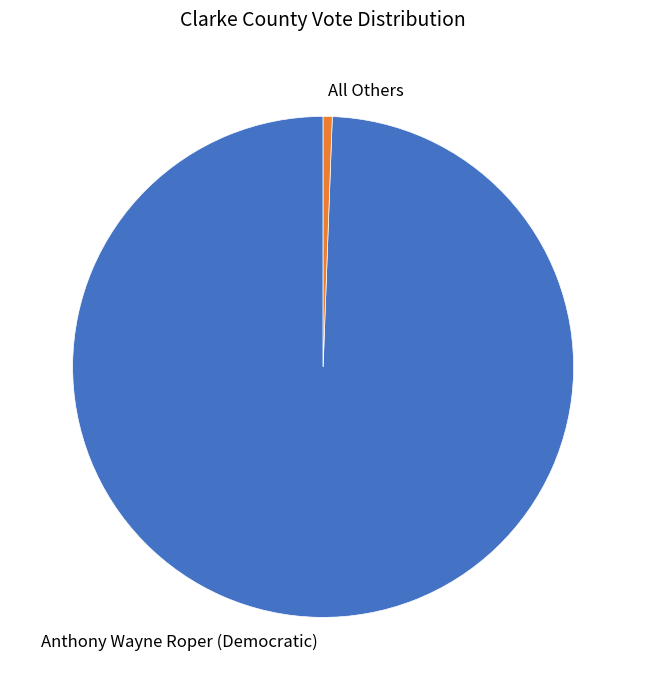

Between Anthony Wayne Roper (Democratic) and All Others, which is larger?

Anthony Wayne Roper (Democratic)